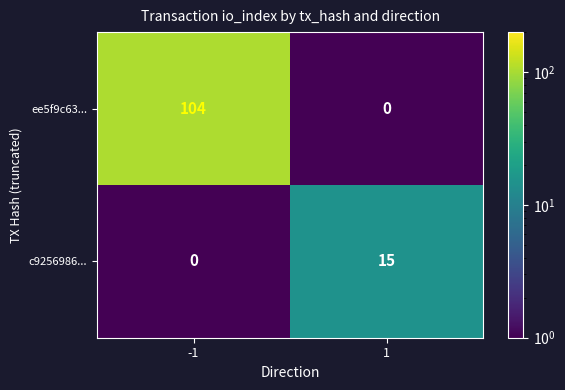

Is it true that ee5f9c63... equals 32 at 1?

False